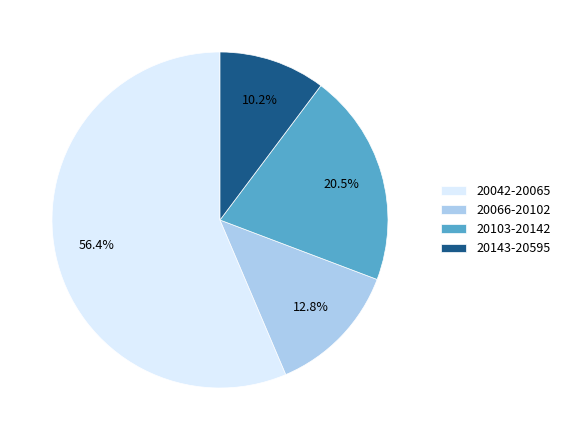

Which slice is the smallest?

20143-20595